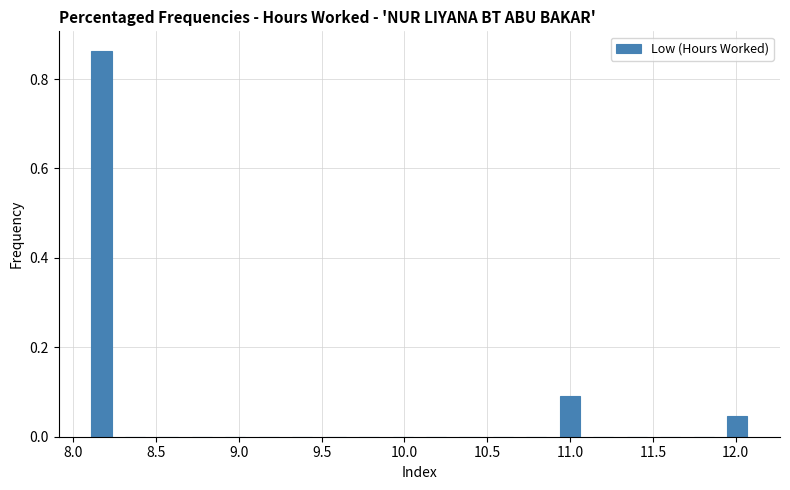

What is the height of the bar covering 8.05 to 8.25 on the x-axis? Neither the bar edges nor the heights are printed on the chart, so give them approximately, as read against the axes.

0.86